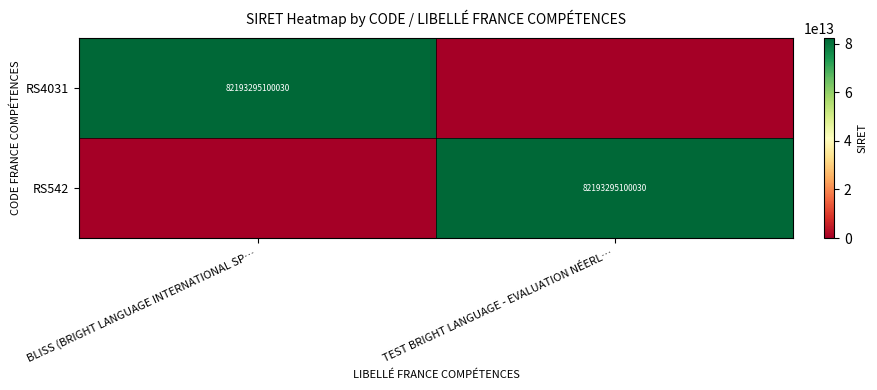

Which has a higher value, BLISS (BRIGHT LANGUAGE INTERNATIONAL SP… or TEST BRIGHT LANGUAGE - EVALUATION NÉERL…?

BLISS (BRIGHT LANGUAGE INTERNATIONAL SP…